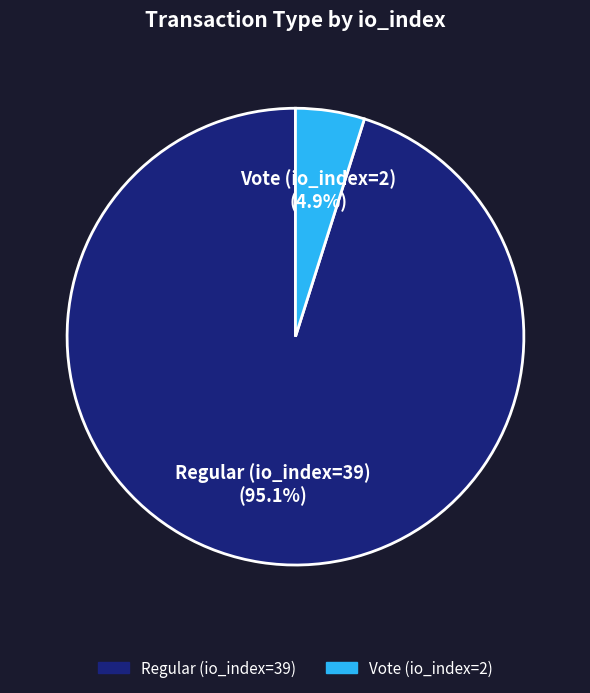

True or false: Regular (io_index=39) accounts for 95% of the total.

True